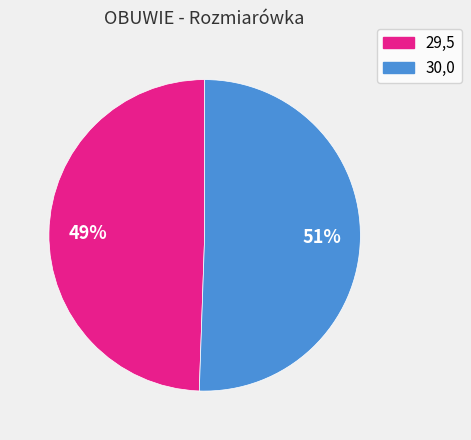

To the nearest percent, what portion does 30,0 represent?

51%